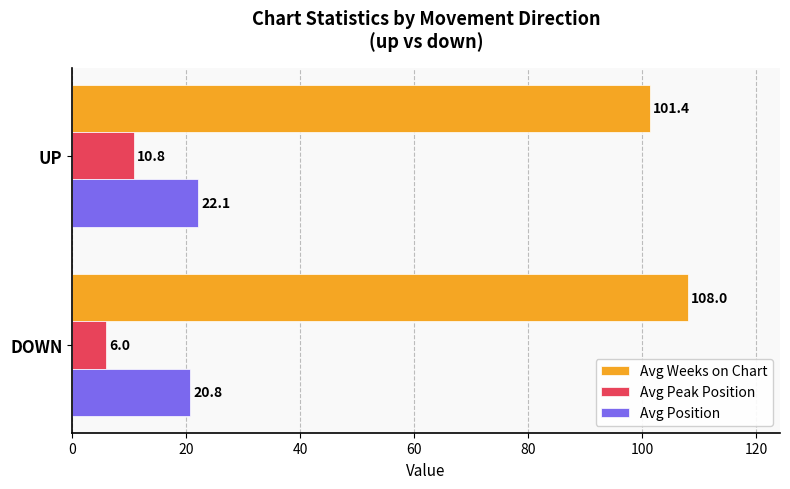

At DOWN, list the series in order from smallest to largest.

Avg Peak Position, Avg Position, Avg Weeks on Chart